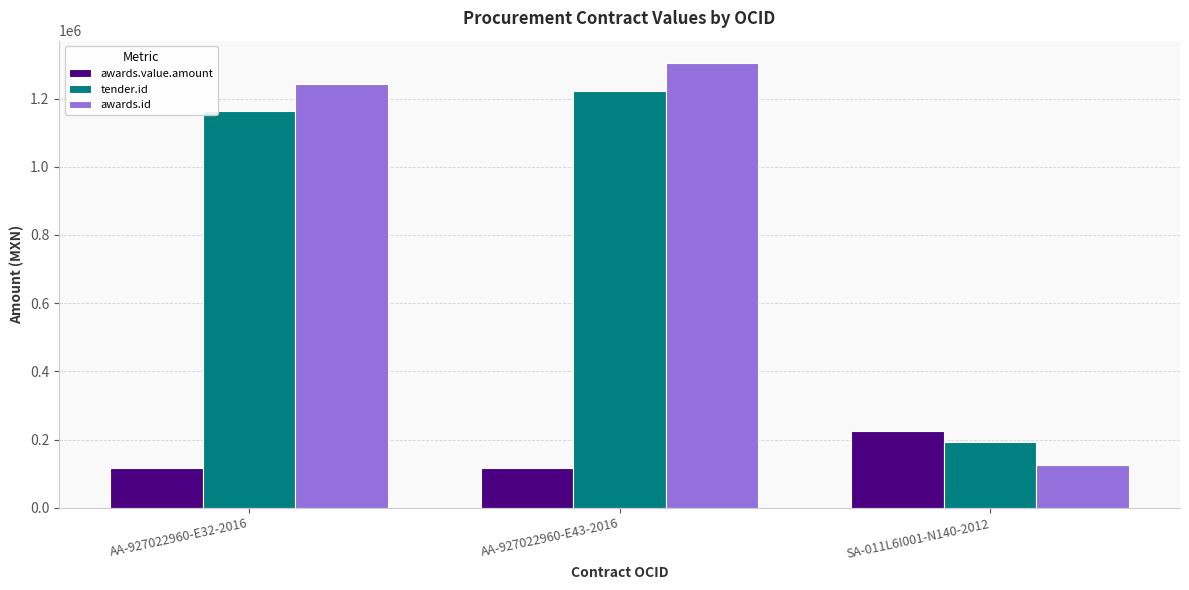

How many data points does each series have?

3